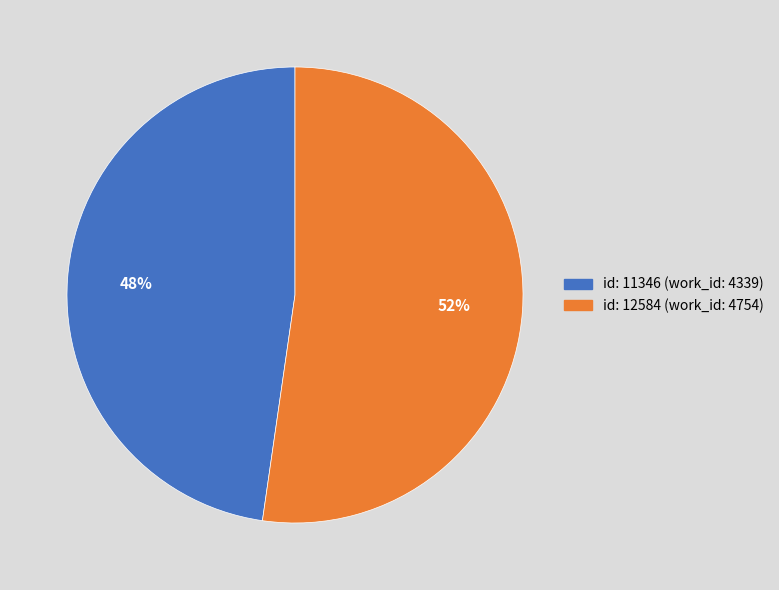

Is there any slice that represents more than half of the pie?

Yes